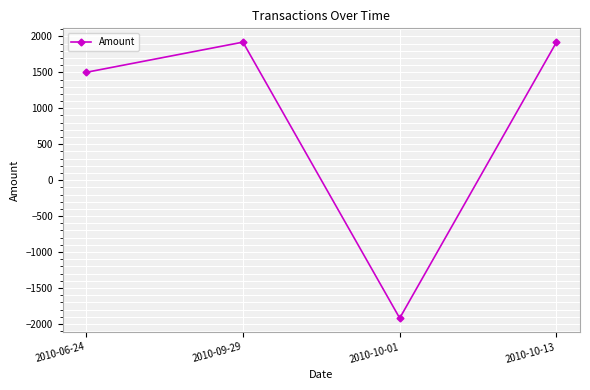

What is the label of the 1st point from the left?

2010-06-24